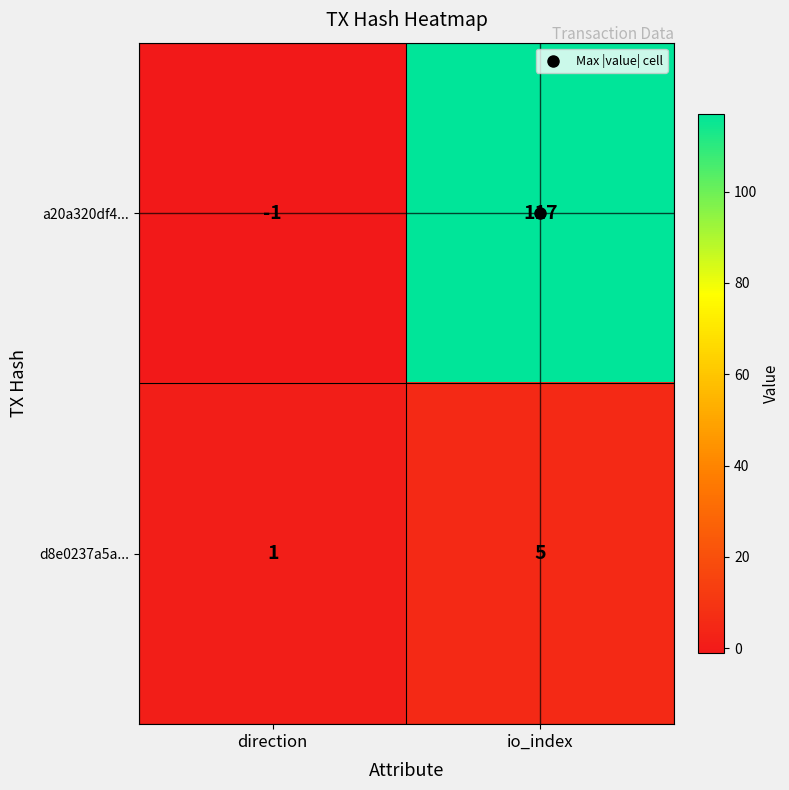

Which series has the largest range (max minus min)?

a20a320df4...